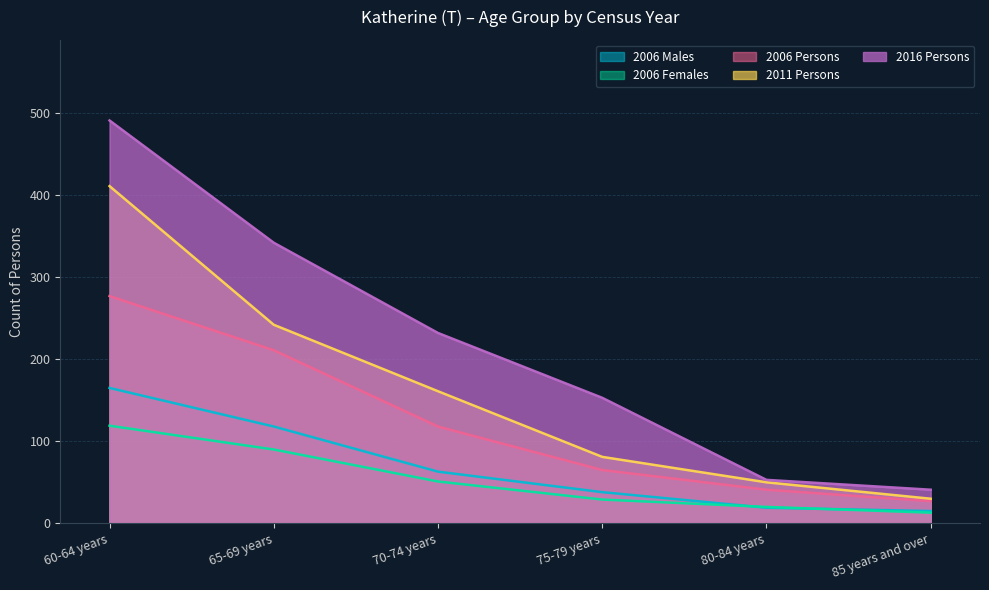

What is the difference between the highest and lowest values at 75-79 years?

124